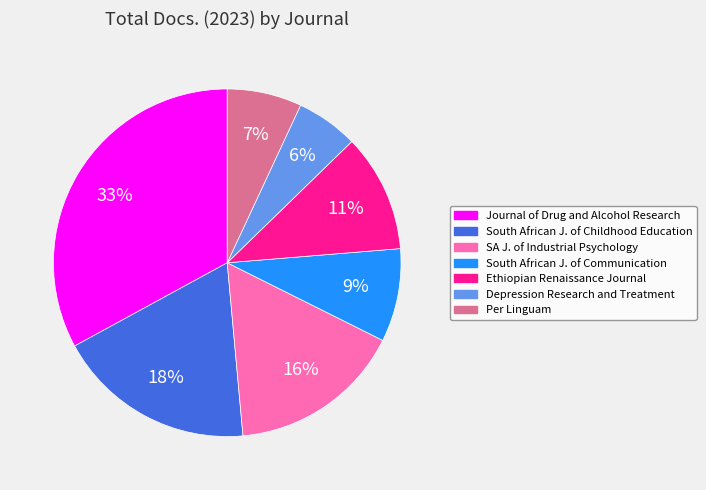

Is there any slice that represents more than half of the pie?

No